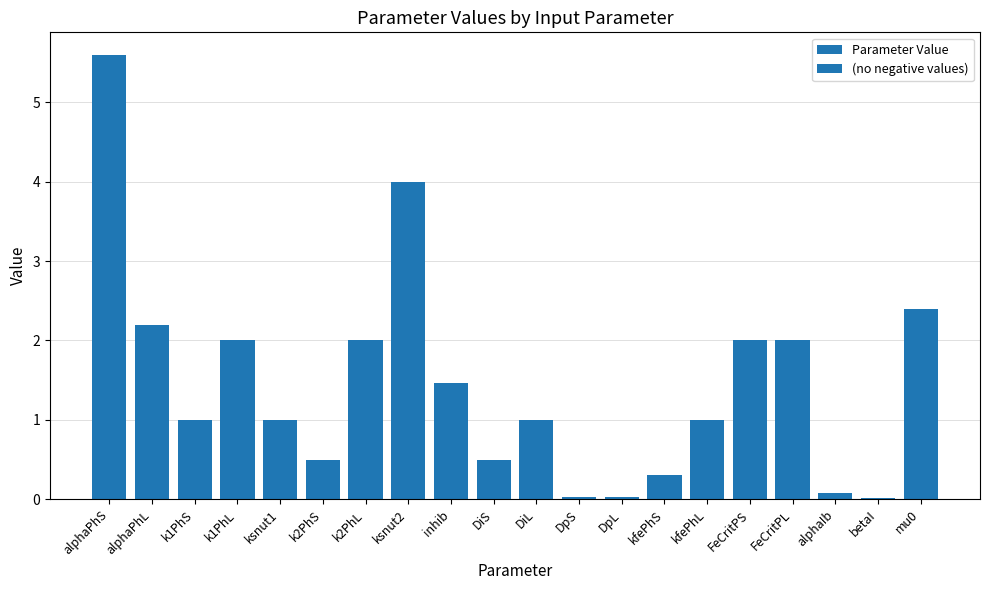

True or false: the data shows 0.7 at kfePhL.

False